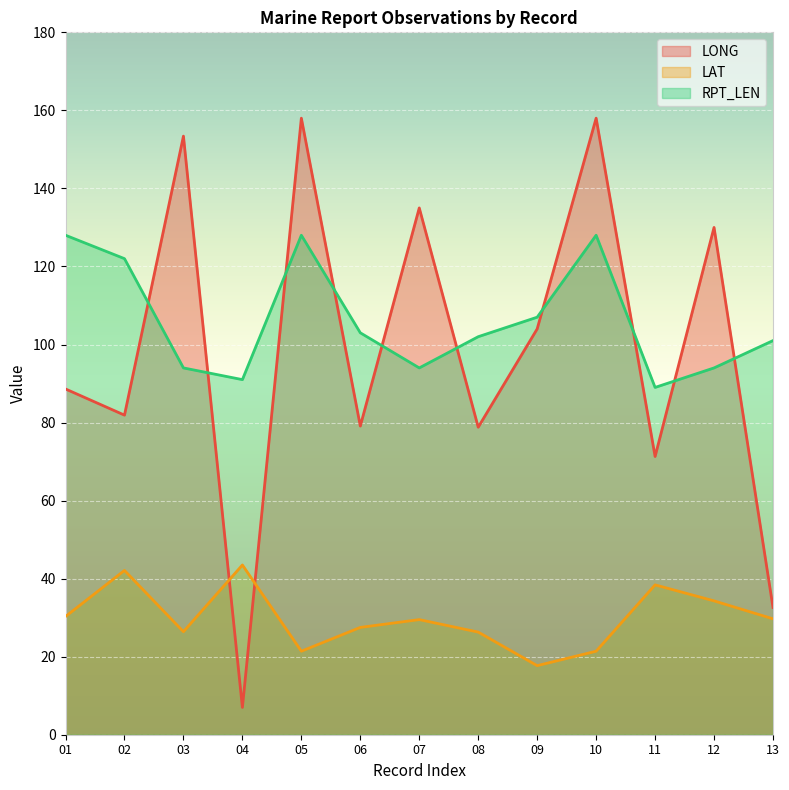

Is it true that LONG equals 113.9 at 11?

False